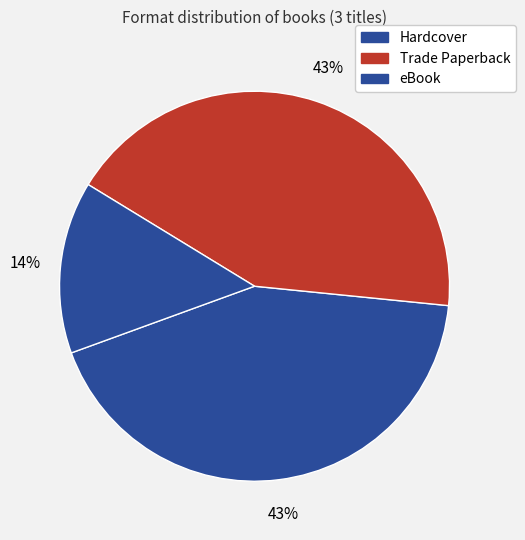

Is there any slice that represents more than half of the pie?

No